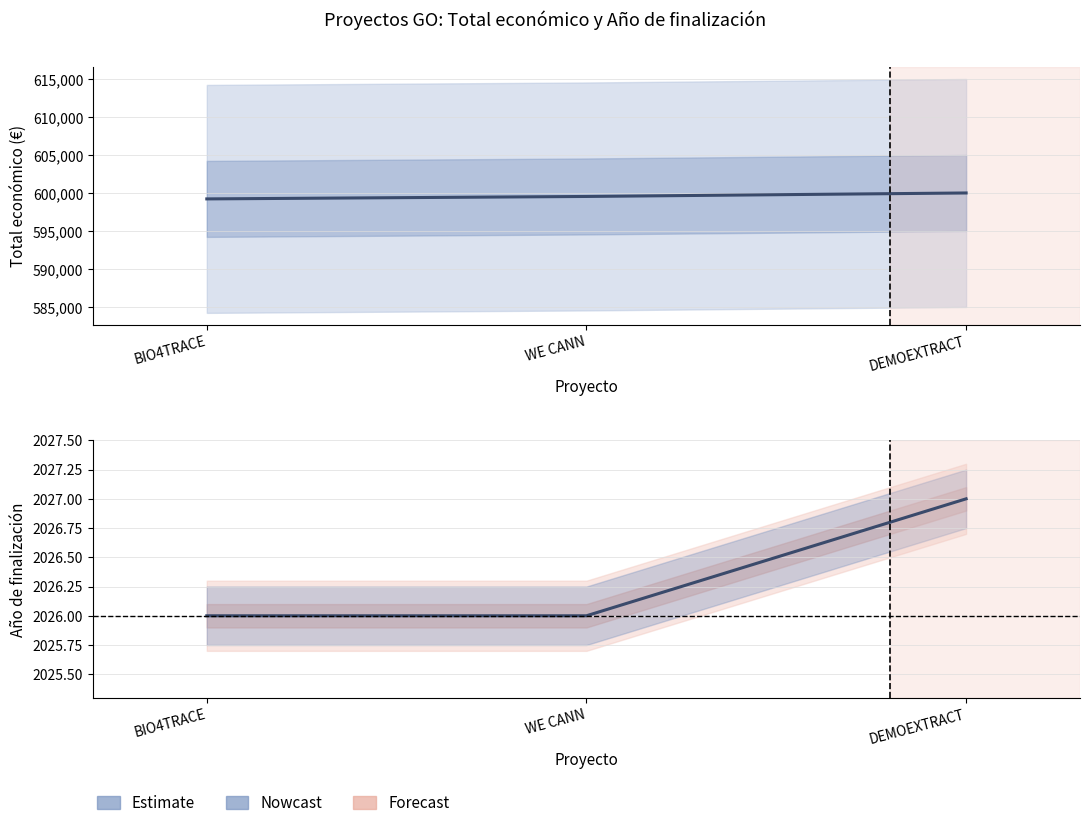

What position from the left is BIO4TRACE?

1